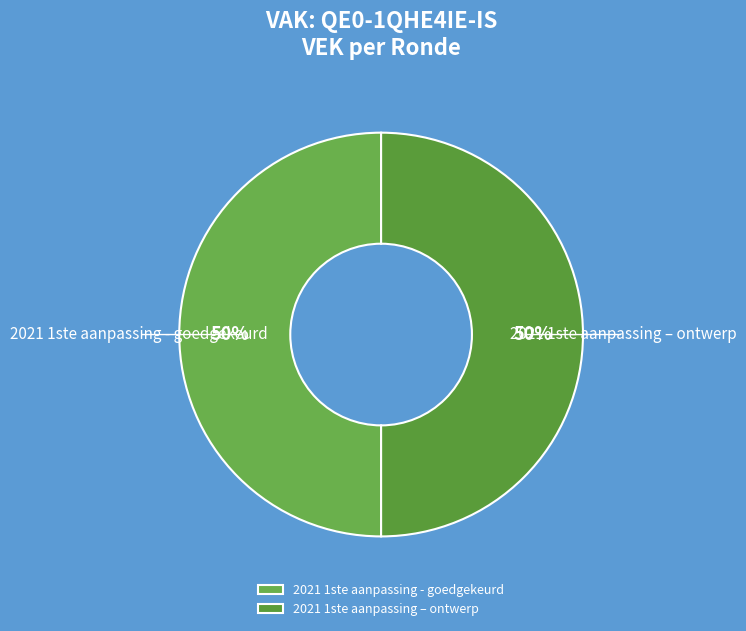

How many slices are in this pie chart?

2